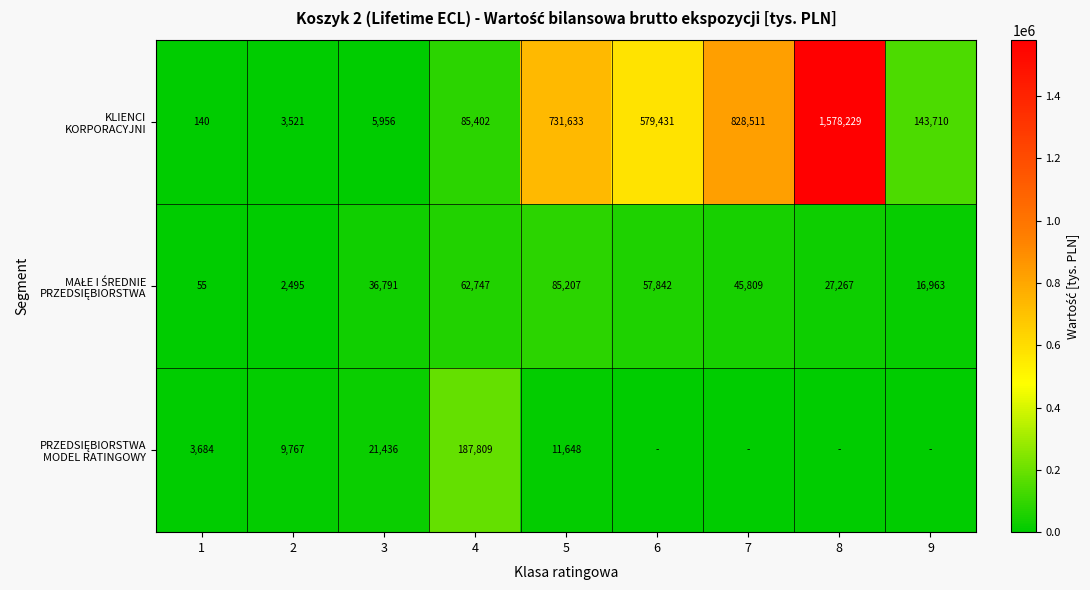

What is the total value across all series at 3?

64183